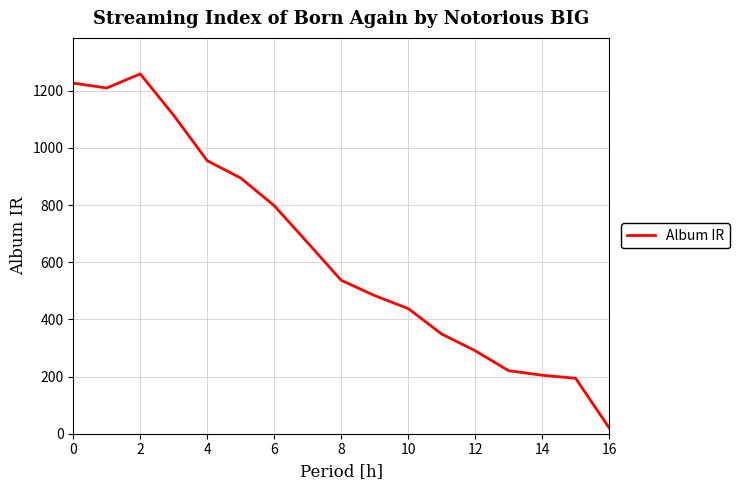

What is the difference between the maximum and minimum values?

1238.6